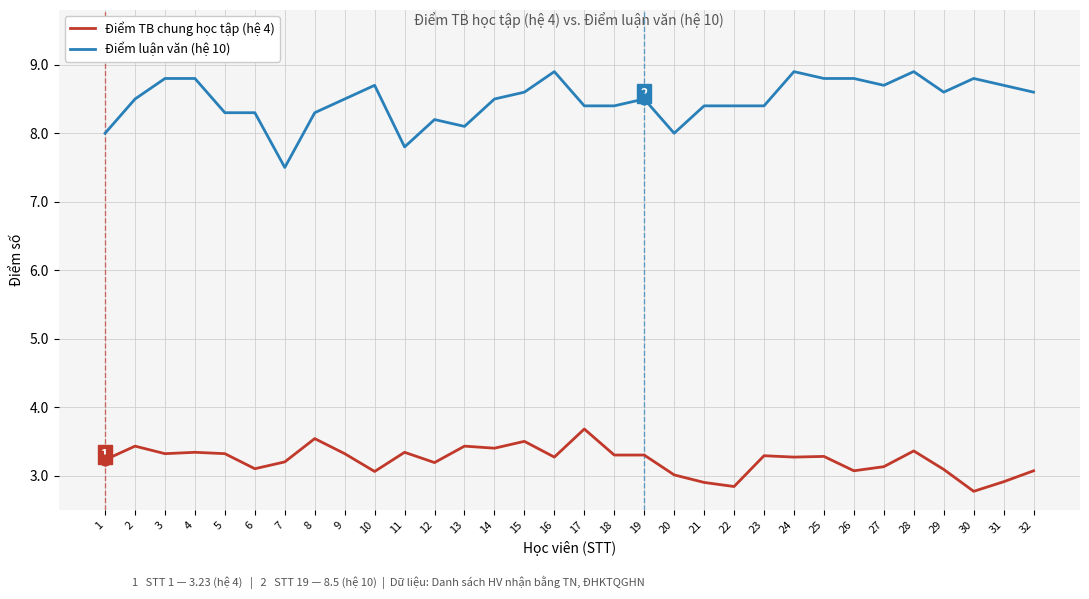

Is the value of Điểm TB chung học tập (hệ 4) at 27 greater than the value of Điểm luận văn (hệ 10) at 11?

No